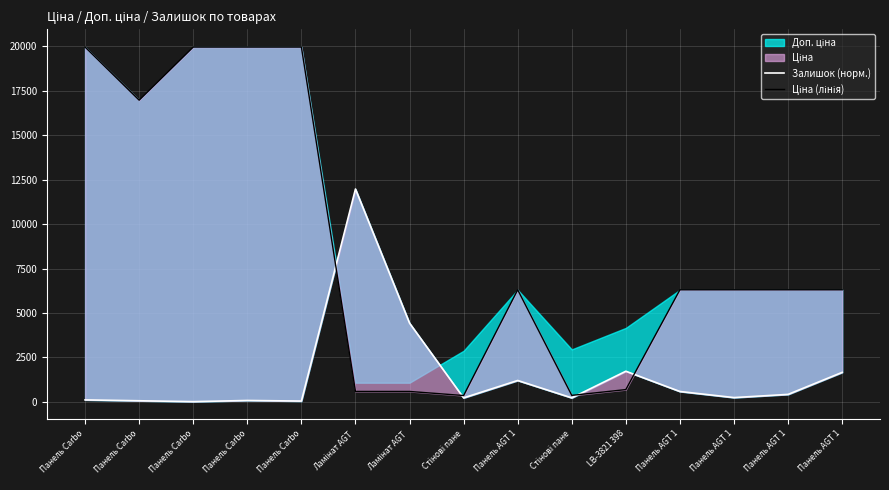

In Залишок (норм.), how many points are higher than both neighbors (excluding endpoints)?

4